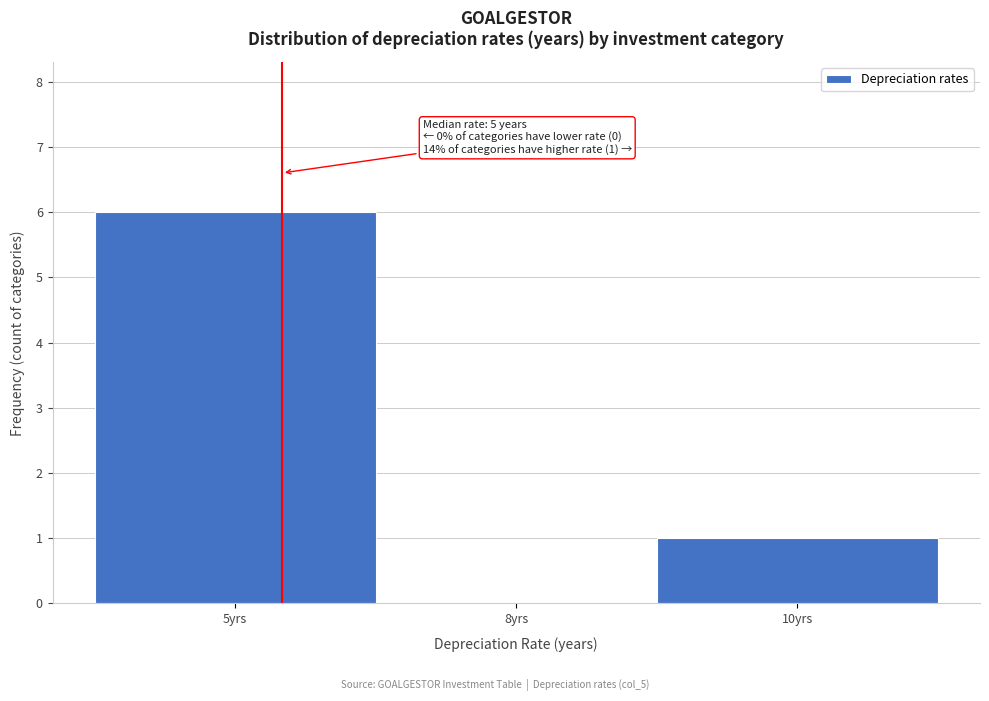

Reading right to left, what are all the values shown in this chart?

10yrs=1	8yrs=0	5yrs=6